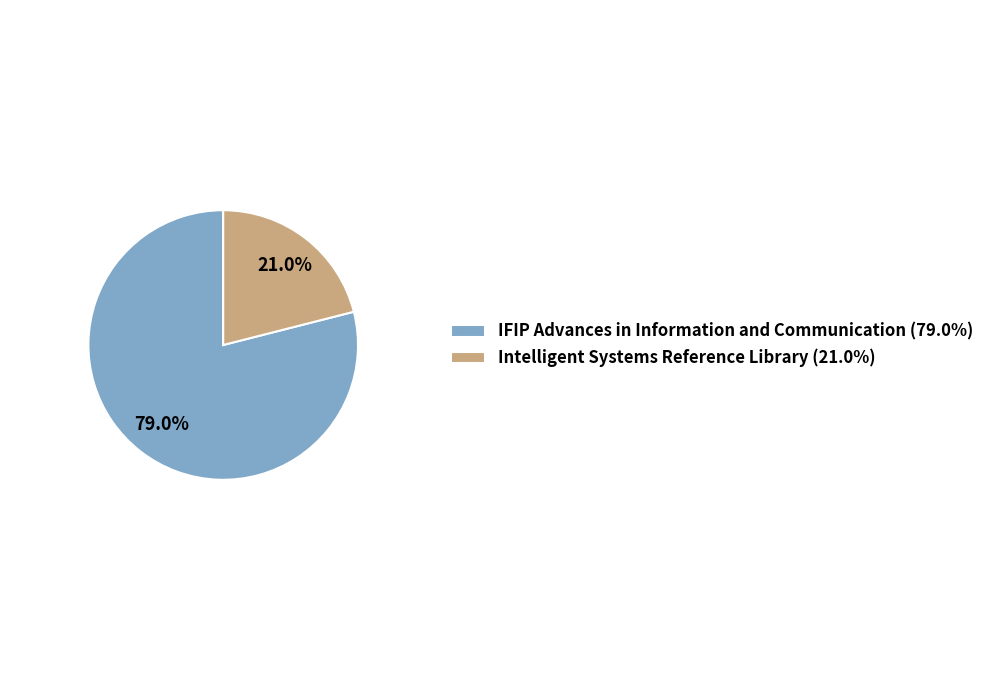

Which has a higher value, Intelligent Systems Reference Library or IFIP Advances in Information and Communication?

IFIP Advances in Information and Communication